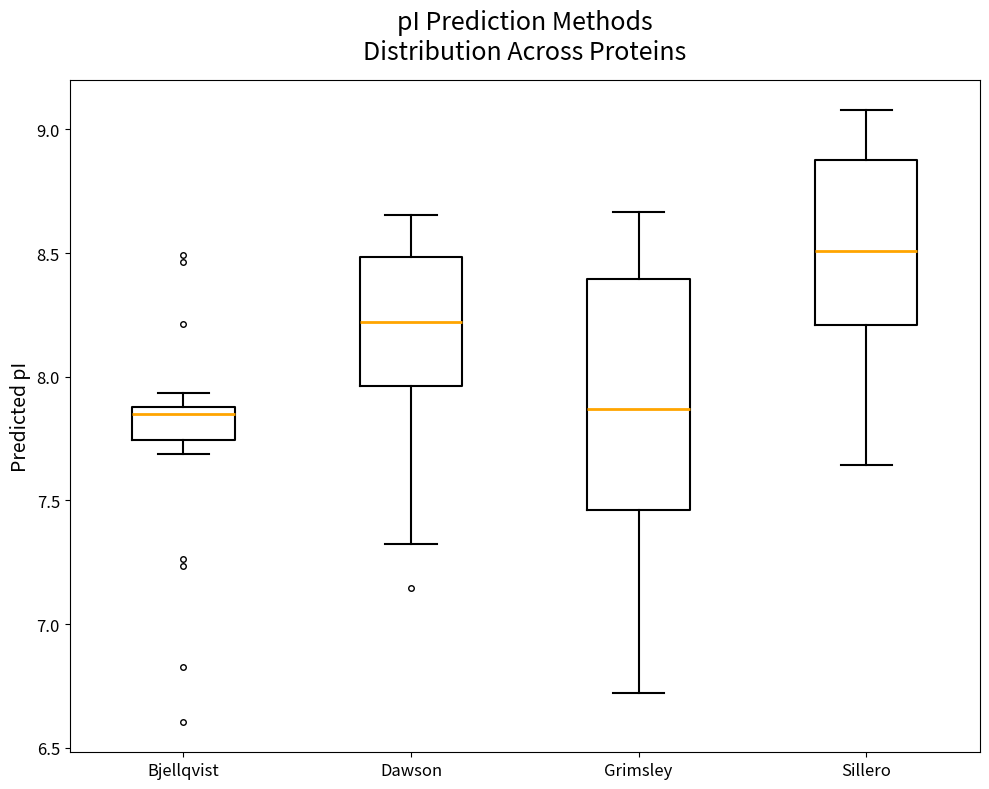

Where is the upper edge of the box for Grimsley on the y-axis? The values are not printed on the chart, so give them approximately, as read against the axis.

8.40